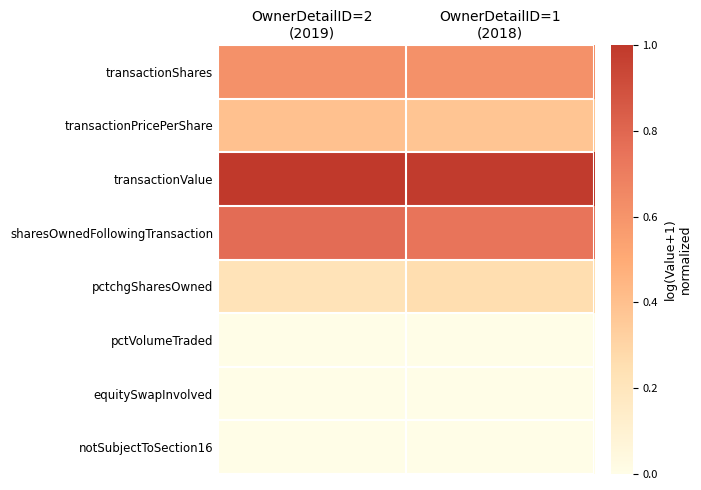

Rank the series by their maximum value, from lowest to highest.

pctVolumeTraded, equitySwapInvolved, notSubjectToSection16, pctchgSharesOwned, transactionPricePerShare, transactionShares, sharesOwnedFollowingTransaction, transactionValue